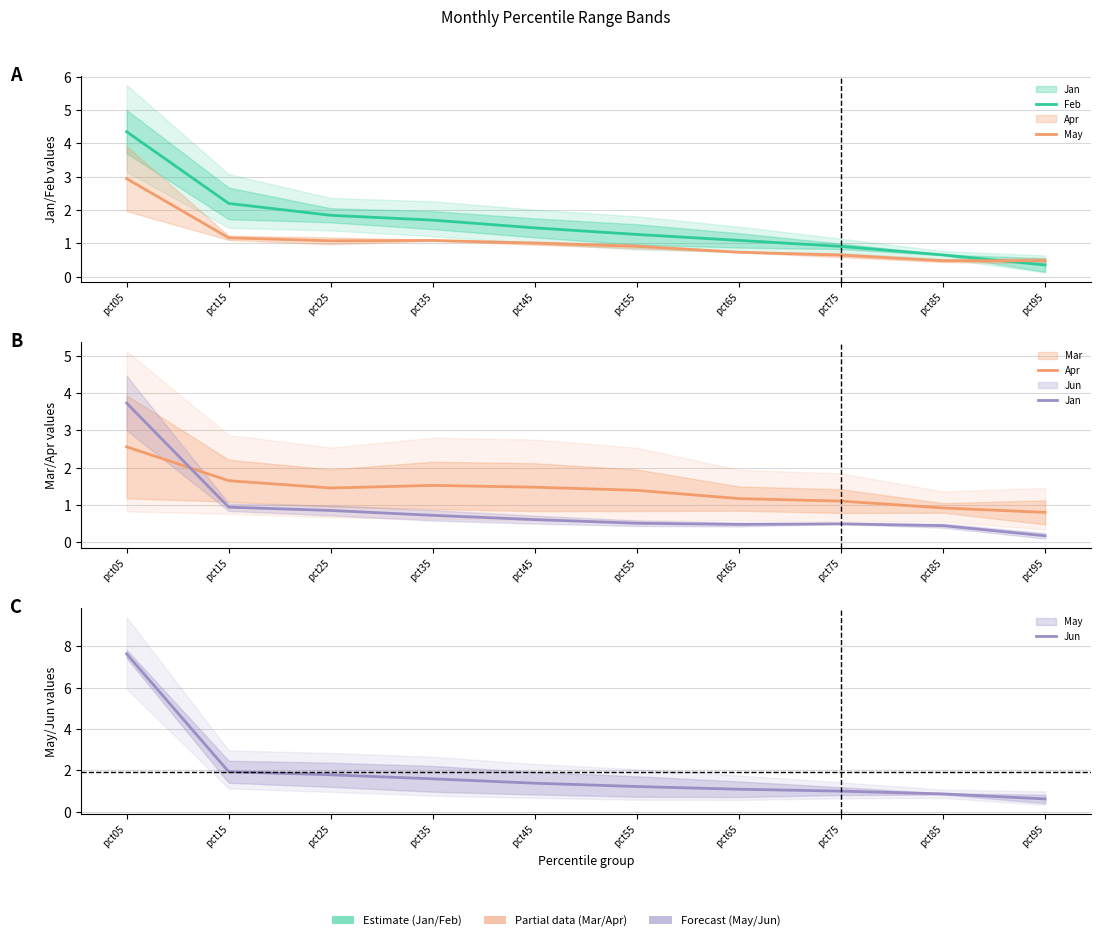

How many interior local peaks does the Jan series have?

1